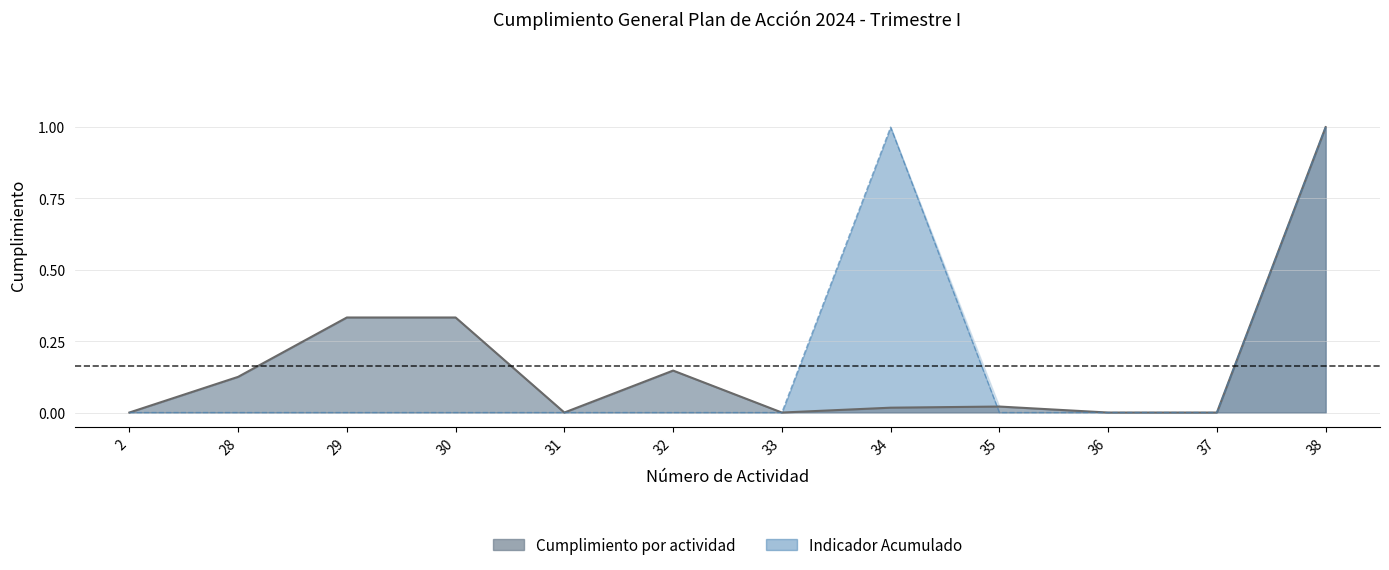

Which category has the lowest value across all series?

2